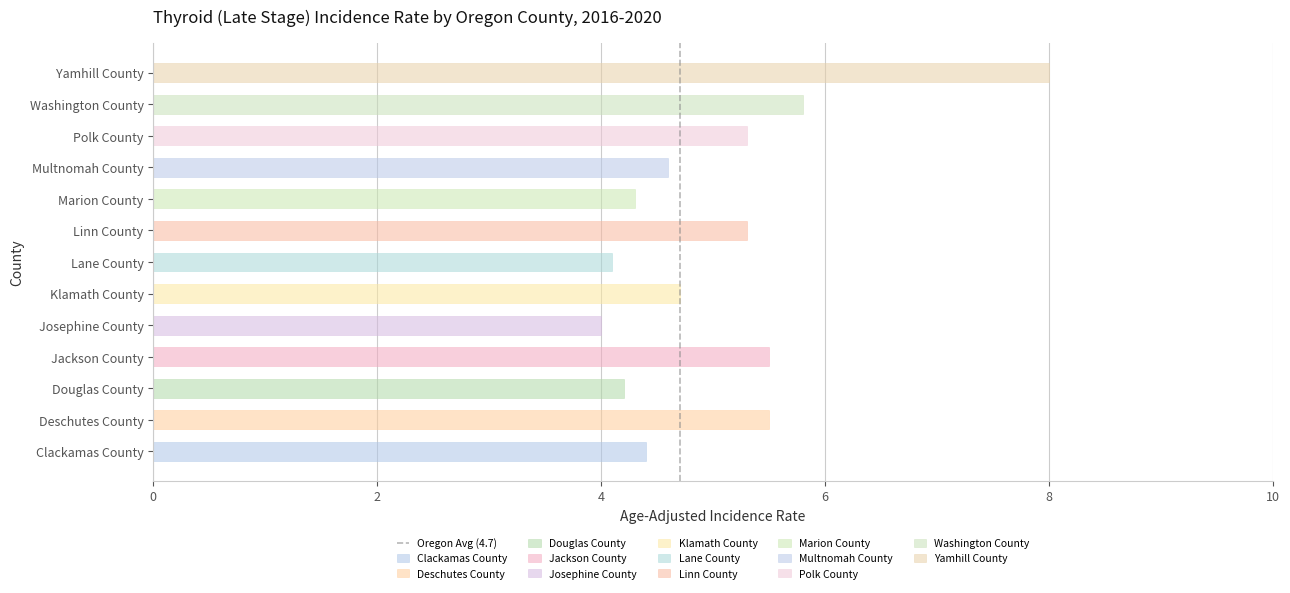

Between 0 and 2, which is larger?

2